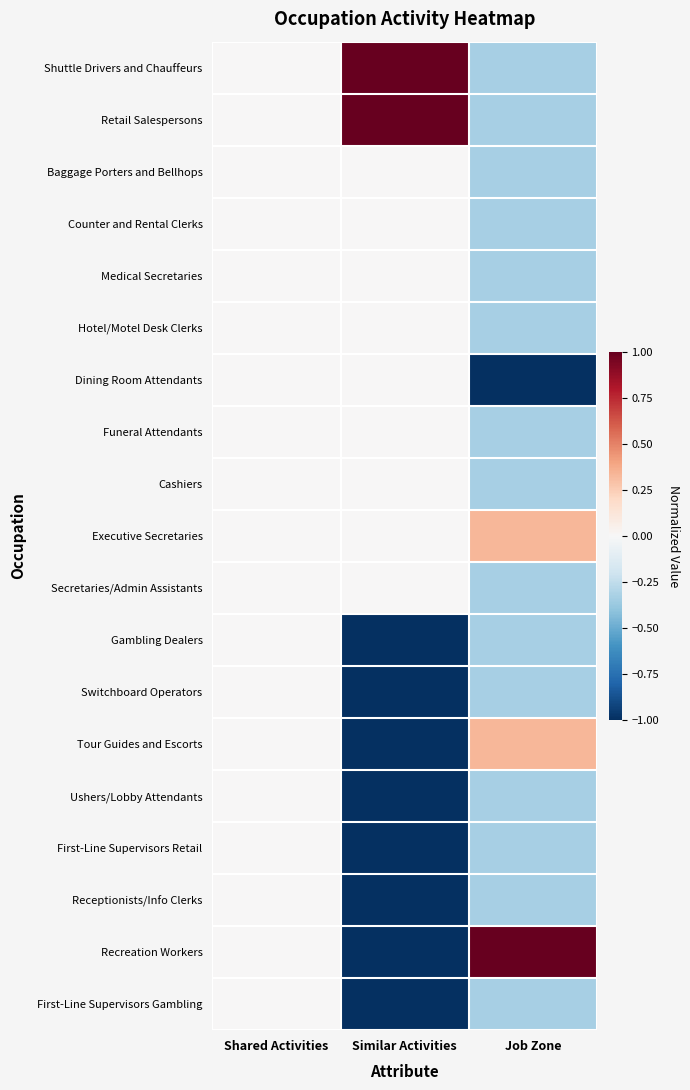

Reading left to right, what are all the values shown in this chart?

Shuttle Drivers and Chauffeurs: Shared Activities=0.0	Similar Activities=1.0	Job Zone=-0.3
Retail Salespersons: Shared Activities=0.0	Similar Activities=1.0	Job Zone=-0.3
Baggage Porters and Bellhops: Shared Activities=0.0	Similar Activities=0.0	Job Zone=-0.3
Counter and Rental Clerks: Shared Activities=0.0	Similar Activities=0.0	Job Zone=-0.3
Medical Secretaries: Shared Activities=0.0	Similar Activities=0.0	Job Zone=-0.3
Hotel/Motel Desk Clerks: Shared Activities=0.0	Similar Activities=0.0	Job Zone=-0.3
Dining Room Attendants: Shared Activities=0.0	Similar Activities=0.0	Job Zone=-1.0
Funeral Attendants: Shared Activities=0.0	Similar Activities=0.0	Job Zone=-0.3
Cashiers: Shared Activities=0.0	Similar Activities=0.0	Job Zone=-0.3
Executive Secretaries: Shared Activities=0.0	Similar Activities=0.0	Job Zone=0.3
Secretaries/Admin Assistants: Shared Activities=0.0	Similar Activities=0.0	Job Zone=-0.3
Gambling Dealers: Shared Activities=0.0	Similar Activities=-1.0	Job Zone=-0.3
Switchboard Operators: Shared Activities=0.0	Similar Activities=-1.0	Job Zone=-0.3
Tour Guides and Escorts: Shared Activities=0.0	Similar Activities=-1.0	Job Zone=0.3
Ushers/Lobby Attendants: Shared Activities=0.0	Similar Activities=-1.0	Job Zone=-0.3
First-Line Supervisors Retail: Shared Activities=0.0	Similar Activities=-1.0	Job Zone=-0.3
Receptionists/Info Clerks: Shared Activities=0.0	Similar Activities=-1.0	Job Zone=-0.3
Recreation Workers: Shared Activities=0.0	Similar Activities=-1.0	Job Zone=1.0
First-Line Supervisors Gambling: Shared Activities=0.0	Similar Activities=-1.0	Job Zone=-0.3